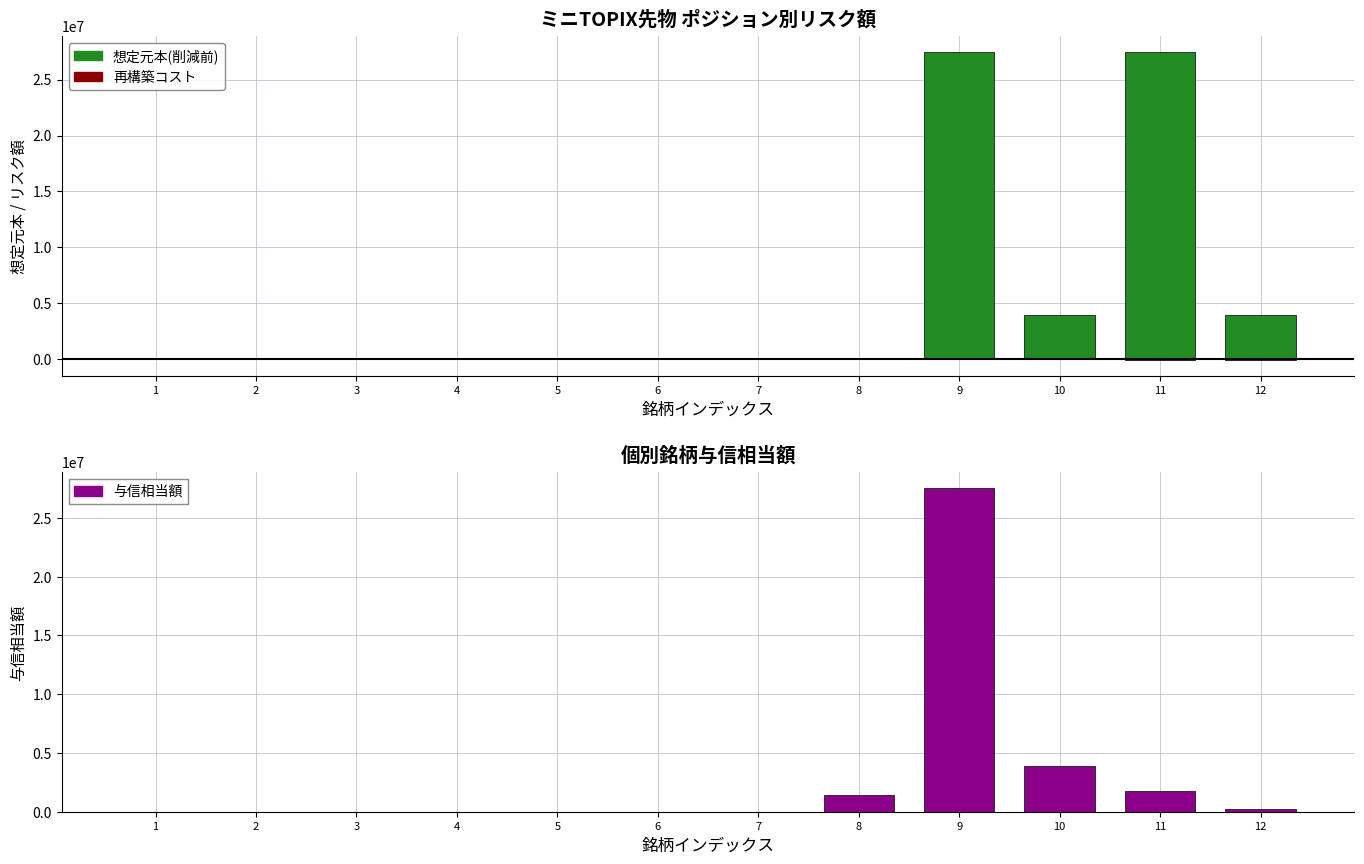

Rank the series by their average value, from lowest to highest.

再構築コスト, 個別銘柄与信相当額, 想定元本(削減前)